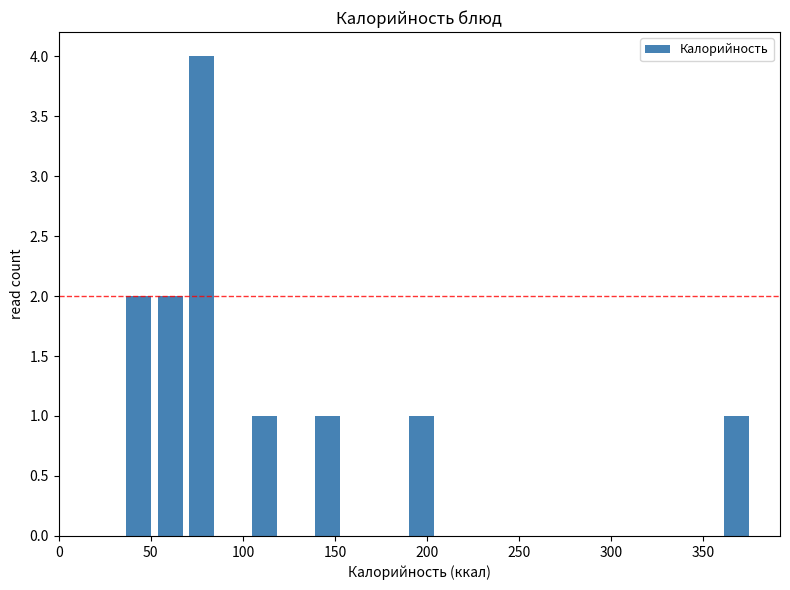

Around what value on the x-axis is the tallest bar? Give the approximate position of its centre, as read against the axis.

80